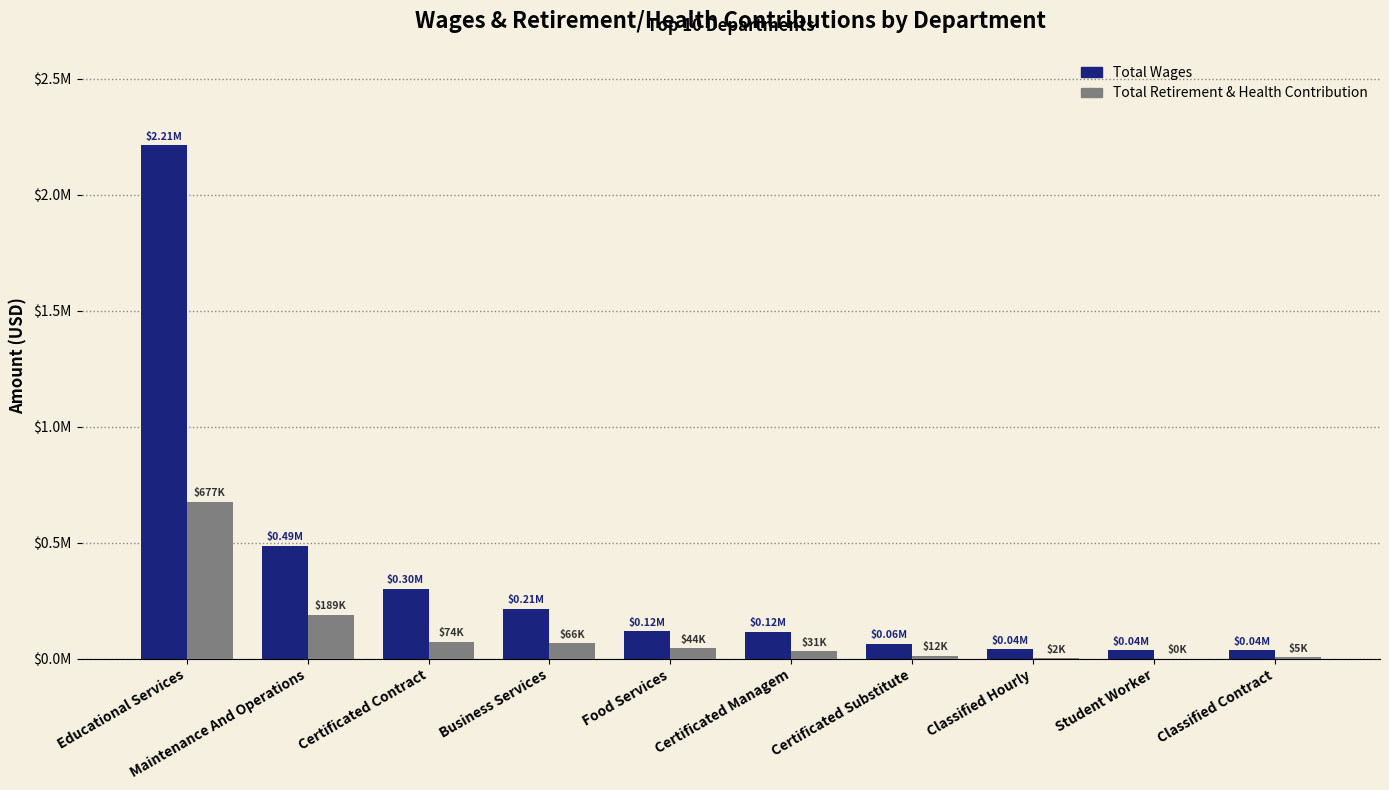

Which series has the largest range (max minus min)?

Total Wages